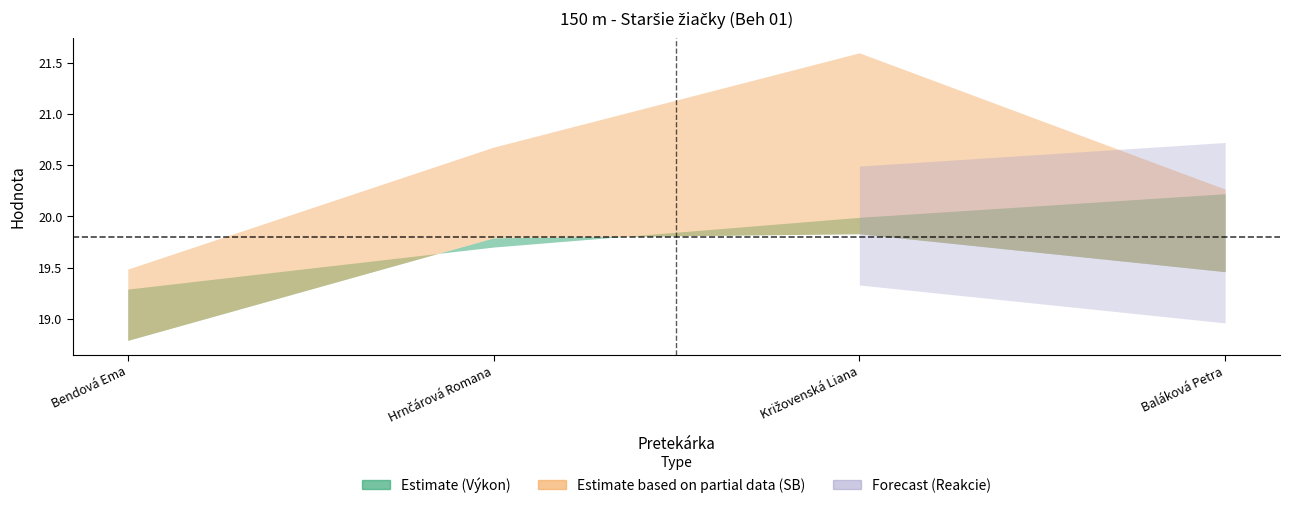

Does the chart have visible grid lines?

No